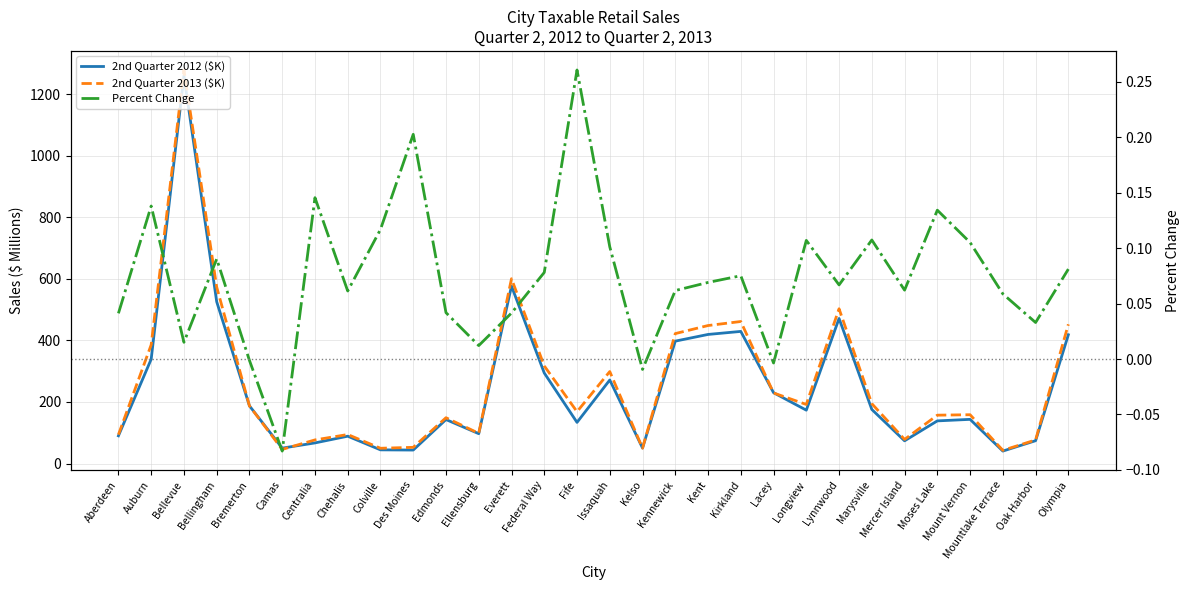

What is the sum of the Percent Change values at Bellingham and Ellensburg?

0.1